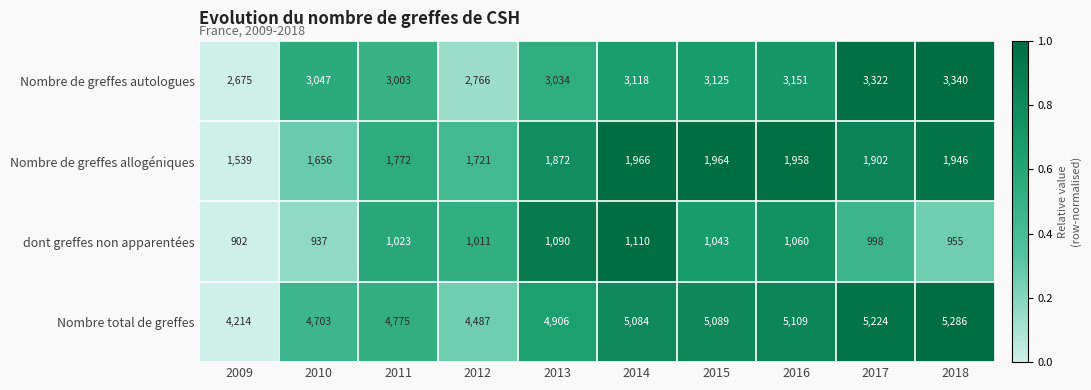

What is the total value across all series at 2010?

10343